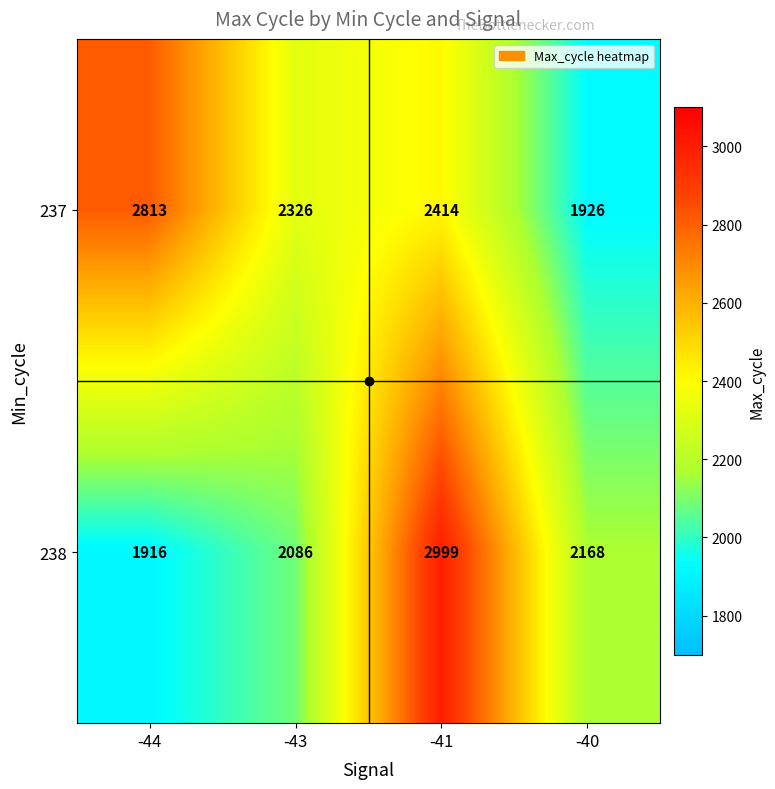

Rank the series at -40 from lowest to highest value.

237, 238